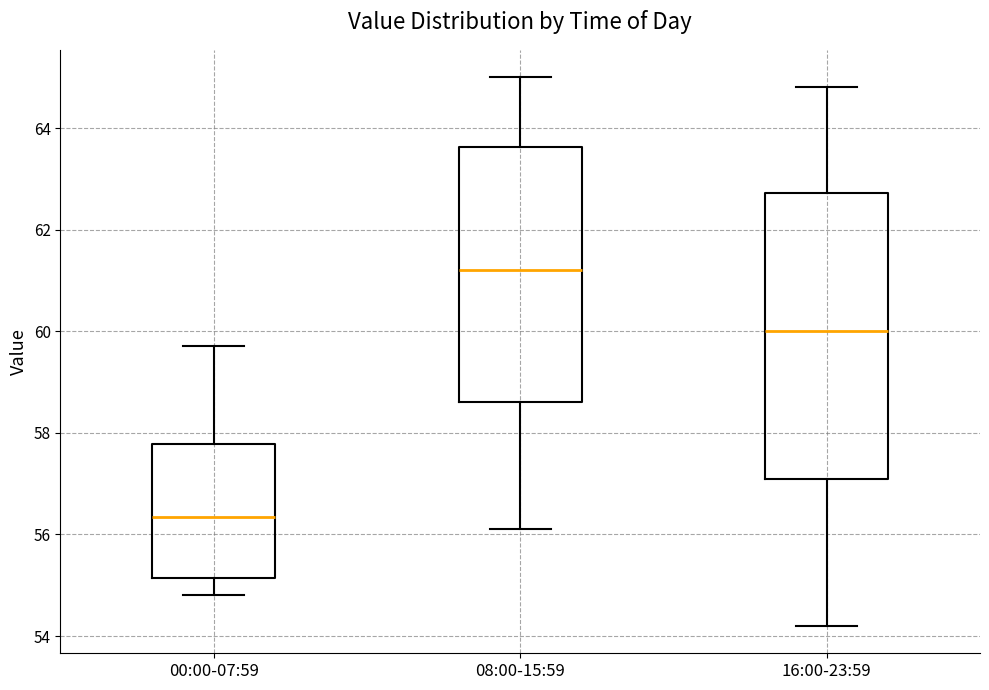

Comparing the boxes themselves (not the whiskers), which one is the tallest?

16:00-23:59